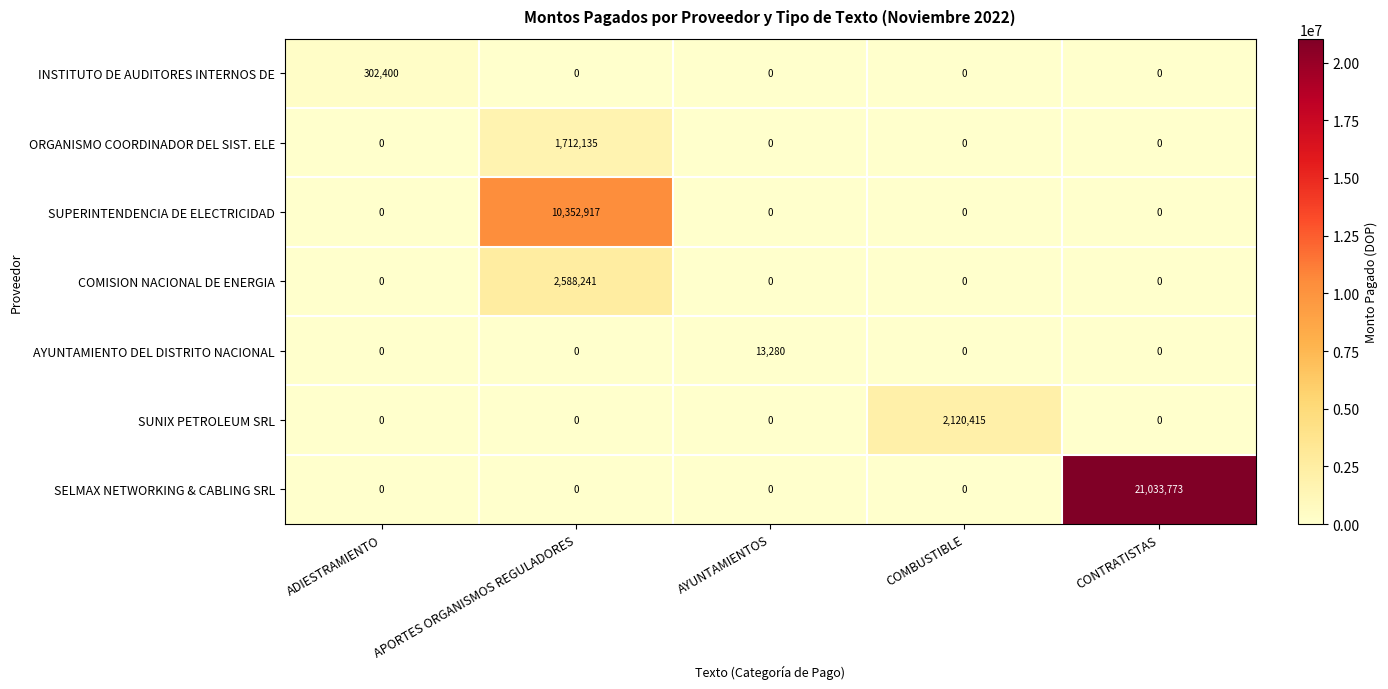

What is the difference between the maximum and minimum values in the ORGANISMO COORDINADOR DEL SIST. ELE series?

1712135